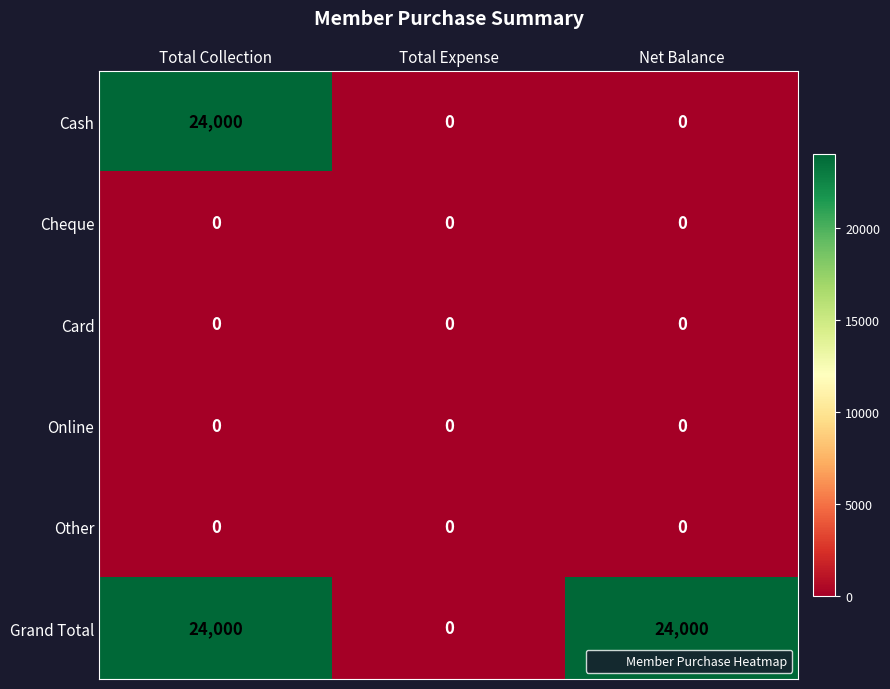

Between Total Expense and Net Balance, which series saw the biggest shift?

Grand Total